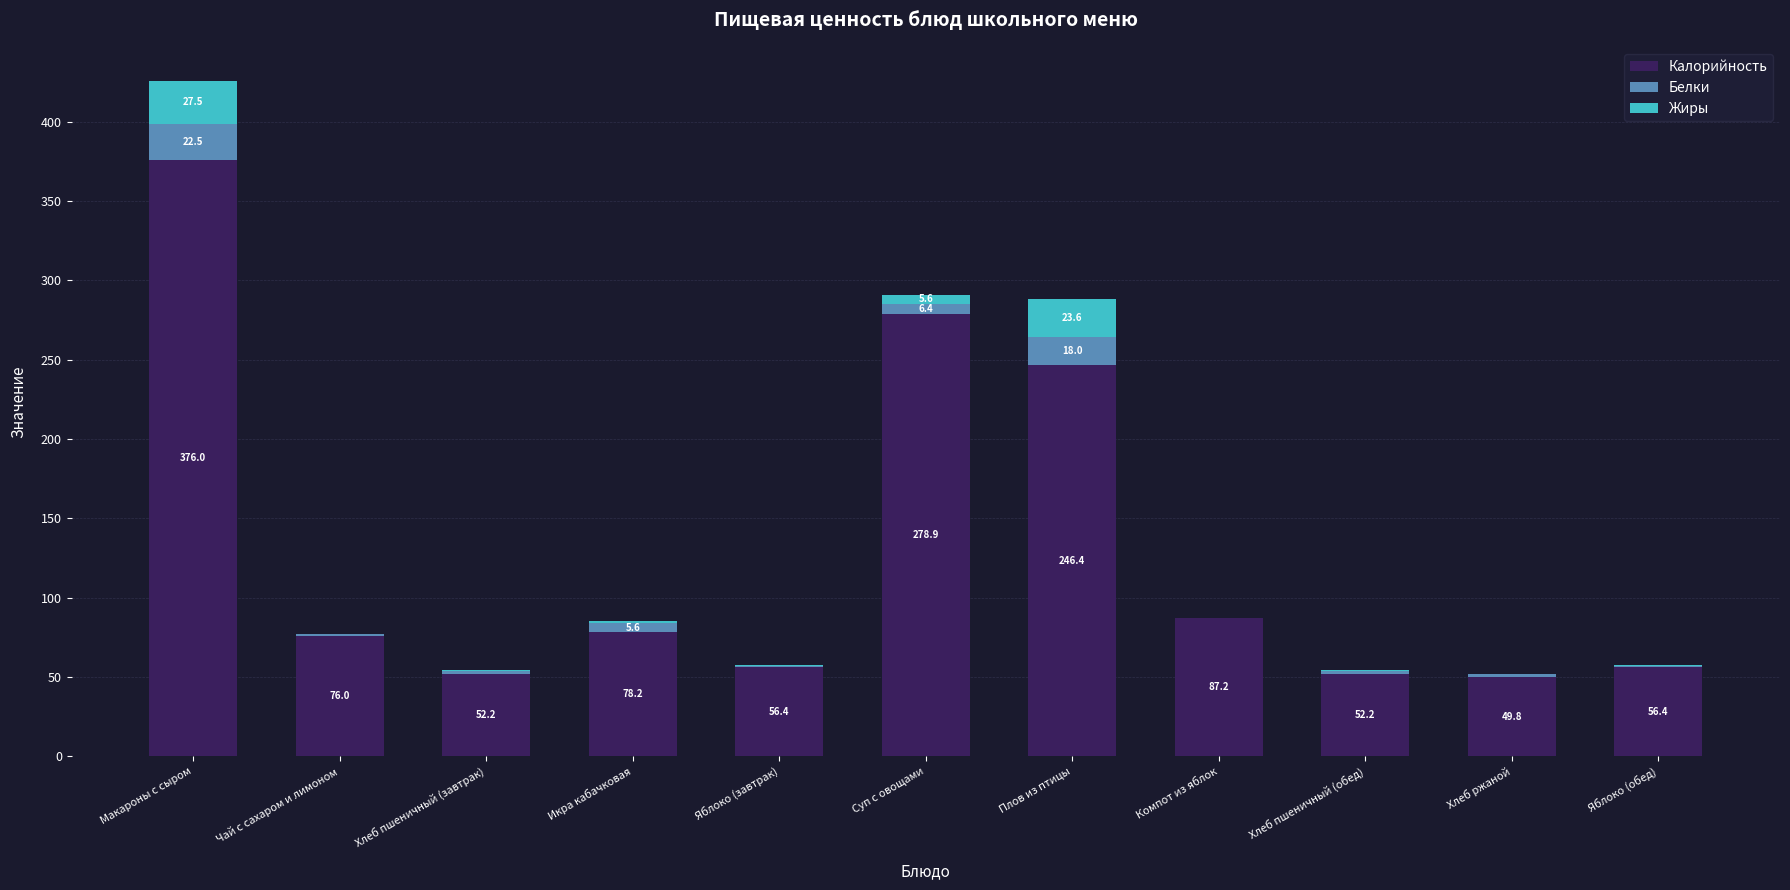

Reading left to right, what are the values for Калорийность?

Макароны с сыром=376.0	Чай с сахаром и лимоном=76.0	Хлеб пшеничный (завтрак)=52.2	Икра кабачковая=78.2	Яблоко (завтрак)=56.4	Суп с овощами=278.9	Плов из птицы=246.4	Компот из яблок=87.2	Хлеб пшеничный (обед)=52.2	Хлеб ржаной=49.8	Яблоко (обед)=56.4